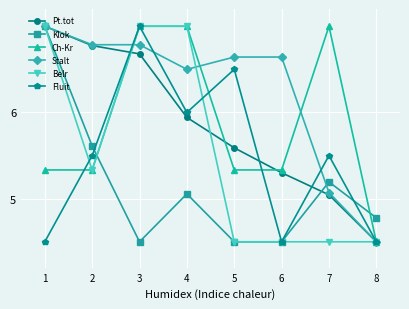

True or false: Pt.tot has more than 2 interior local peaks.

False